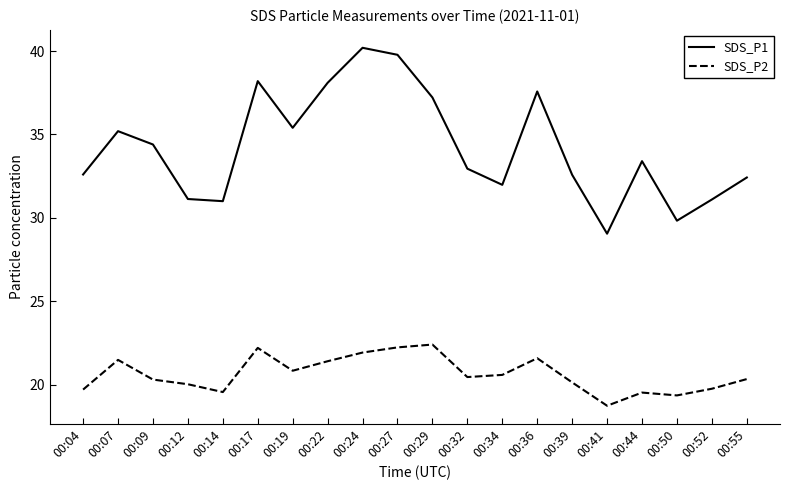

How many categories are shown in the chart?

20